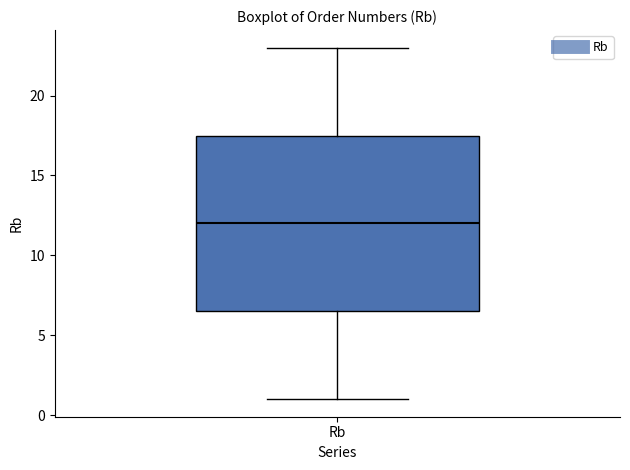

Transcribe this box plot: give where the median line is, the range the box spans, and where the two whiskers end, as read against the y-axis. The values are not printed on the chart, so give them approximately, as read against the axis.

median 12.0, box 6.5 to 17.5, whiskers 1.0 to 23.0